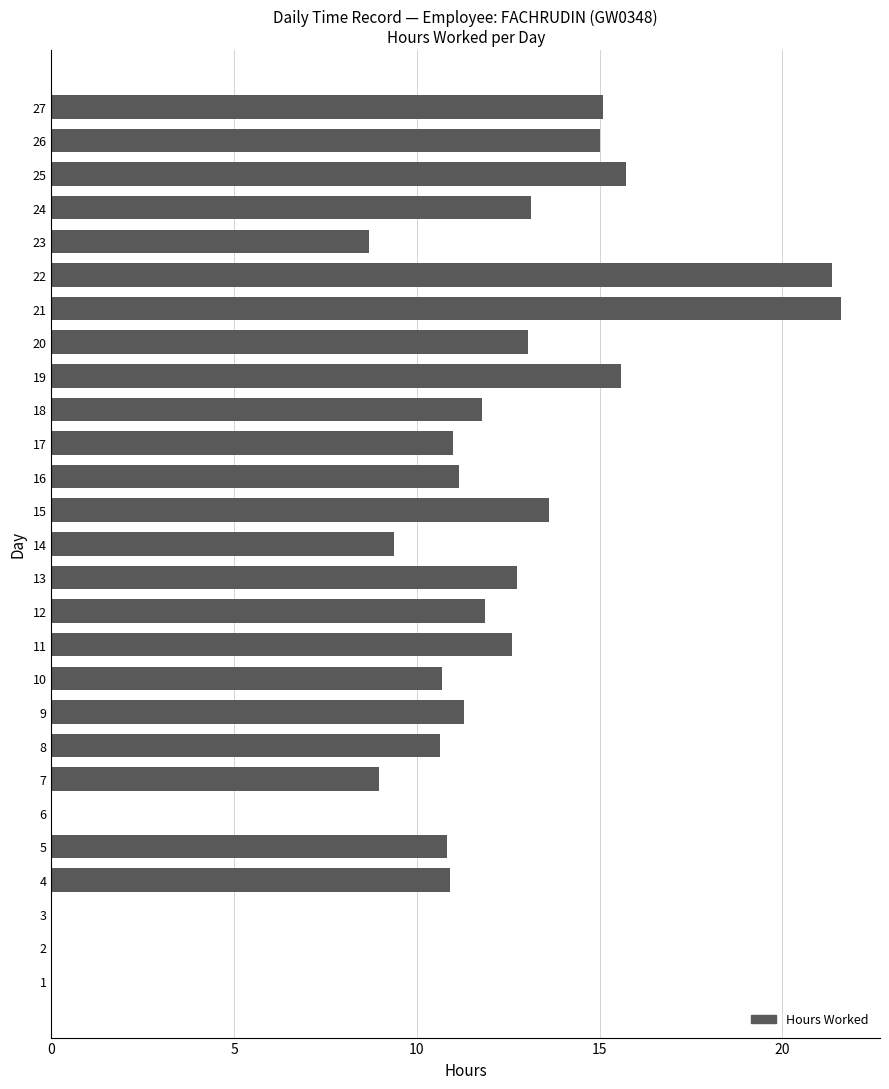

The chart shows a value of 10.7 at 10. True or false?

True